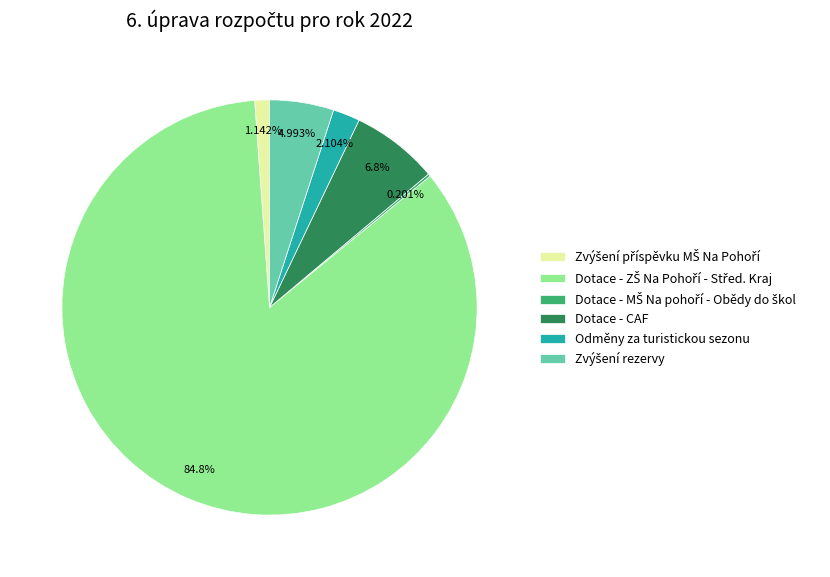

Is the sum of Odměny za turistickou sezonu and Dotace - CAF greater than half?

No